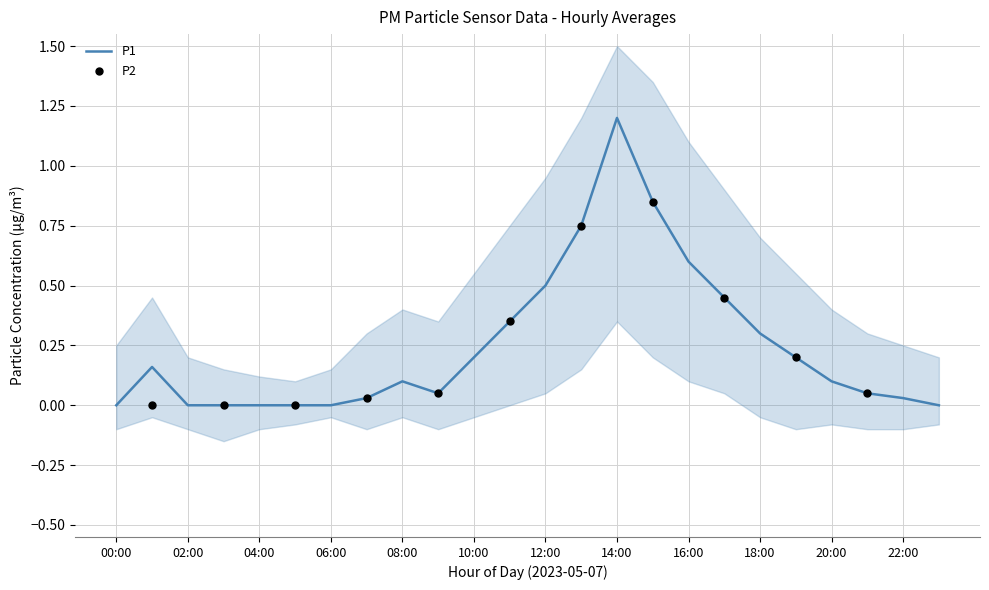

What is the change in value from 02:00 to 12:00?

+0.5